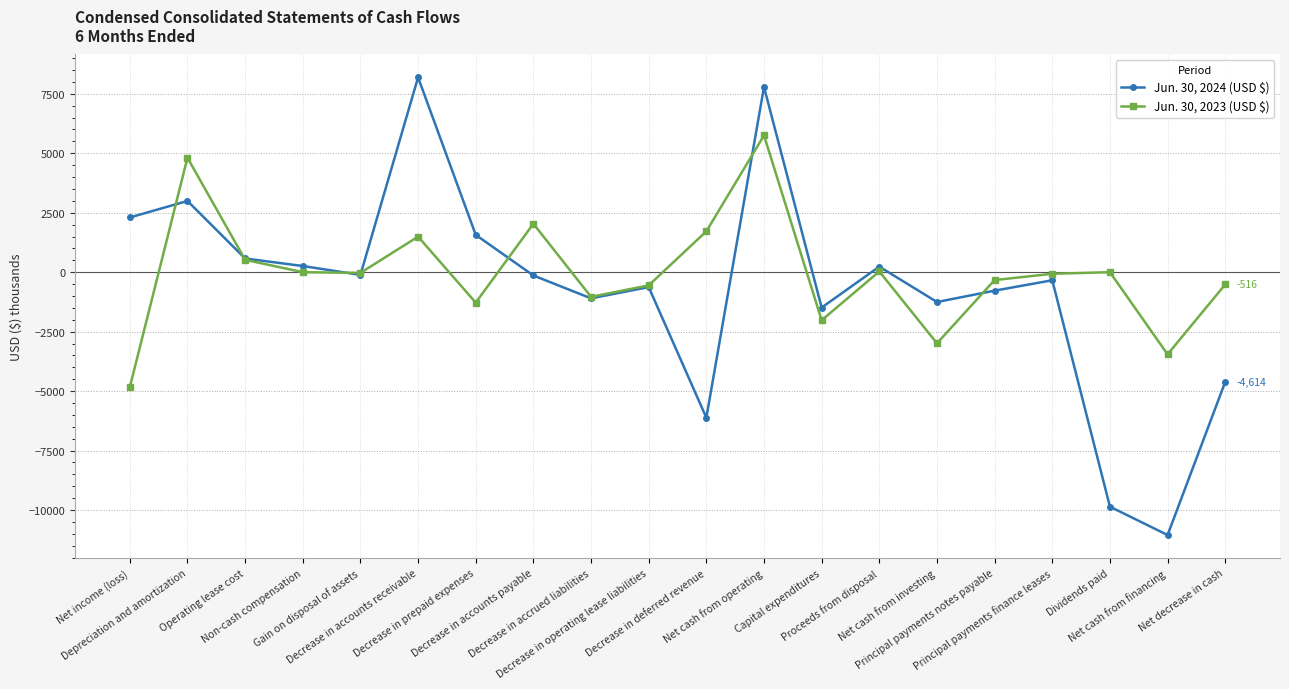

What is the value of the Jun. 30, 2024 (USD $) point at the 4th from the left?

259